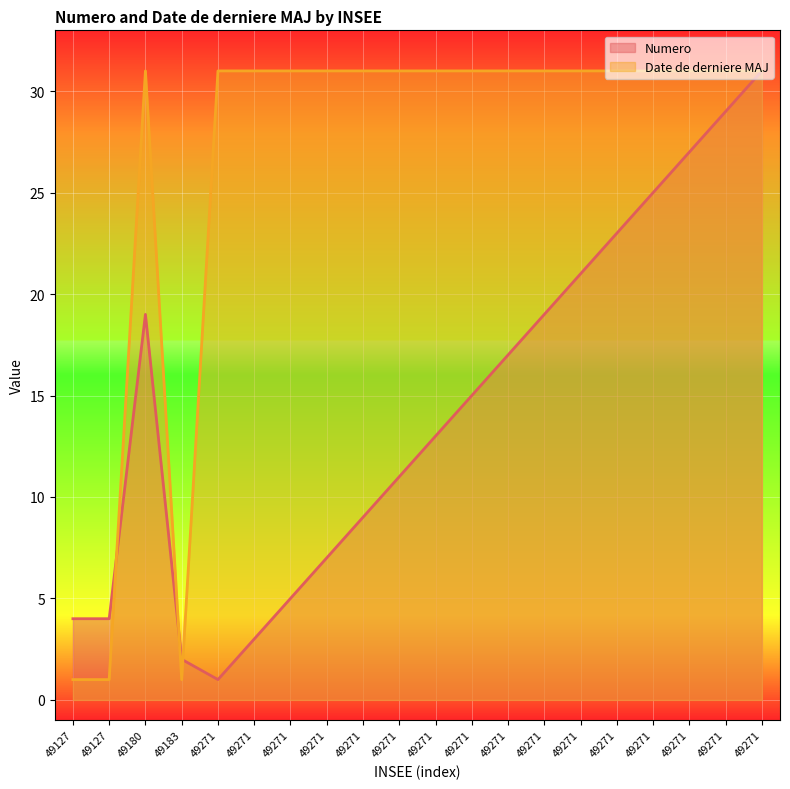

What is the value of the Date de derniere MAJ point at the 16th from the left?

31